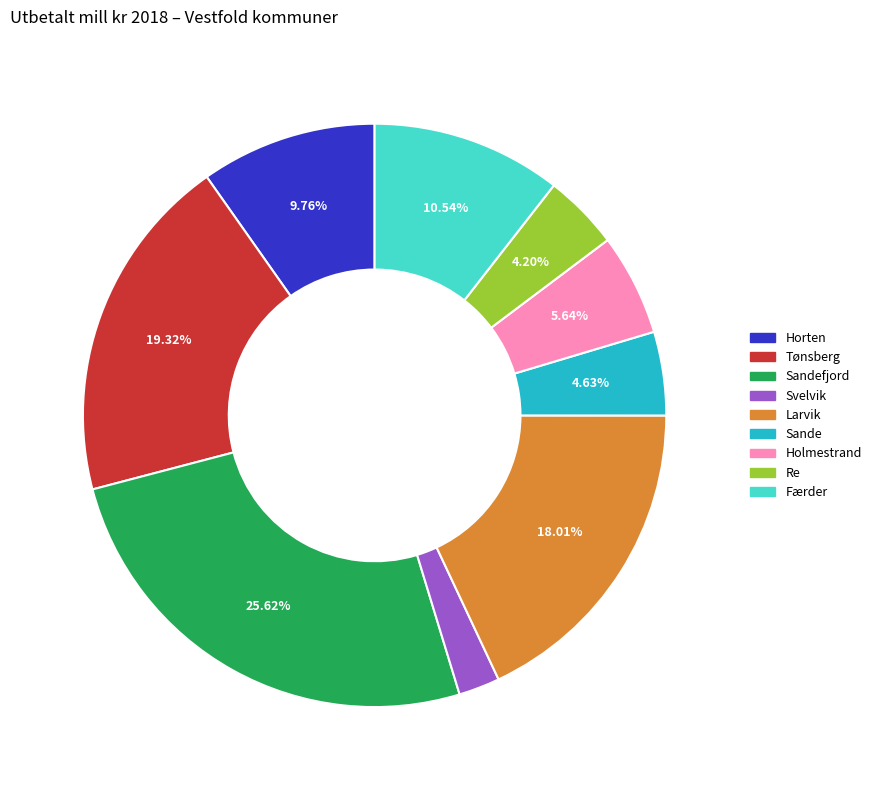

Between Svelvik and Re, which is larger?

Re